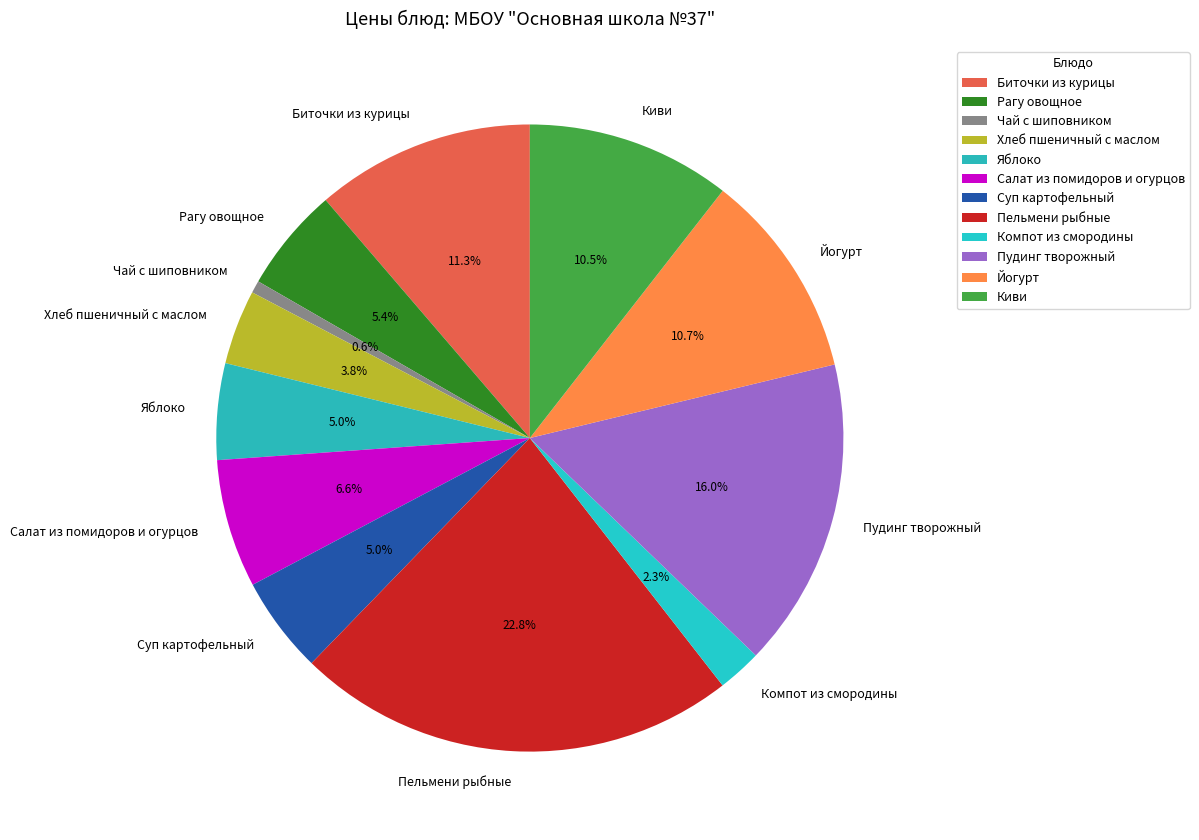

What is the smallest slice in the pie chart?

Чай с шиповником